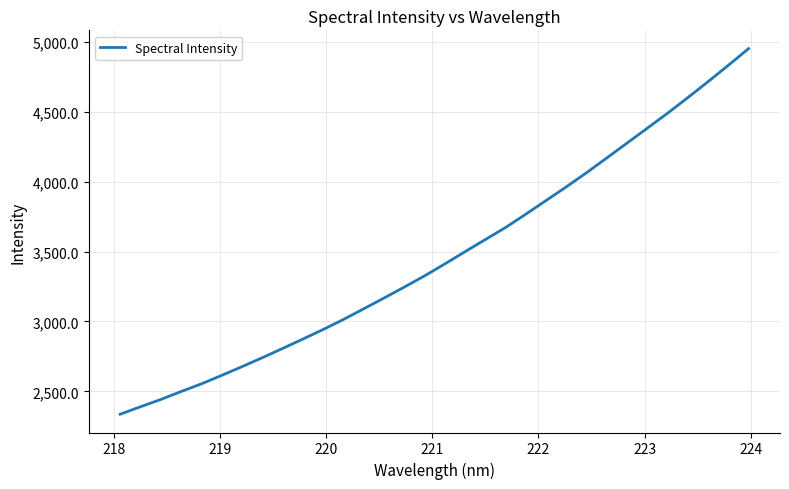

What is the difference between the maximum and minimum values?

2612.6